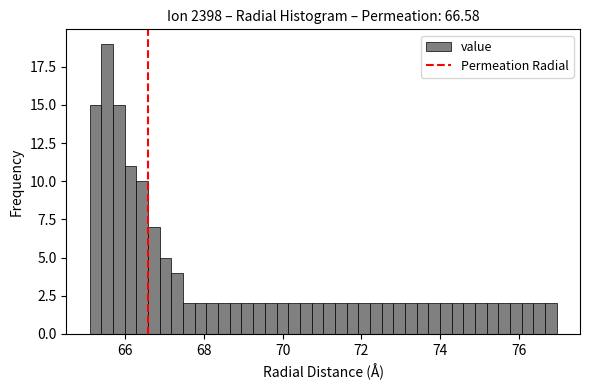

Around what value on the x-axis is the tallest bar? Give the approximate position of its centre, as read against the axis.

65.6